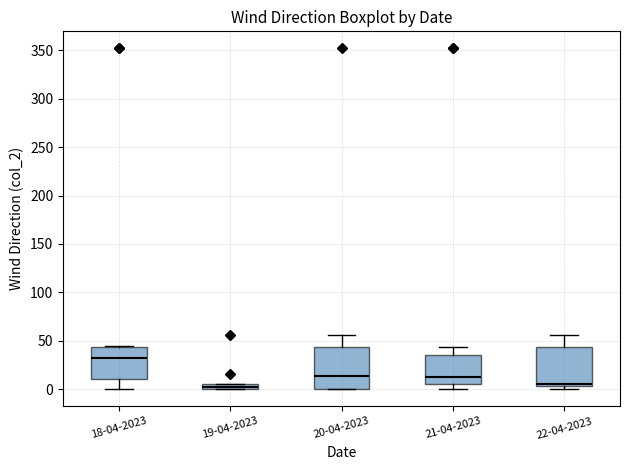

Where does the upper whisker of the box for 21-04-2023 end on the y-axis? The values are not printed on the chart, so give them approximately, as read against the axis.

45